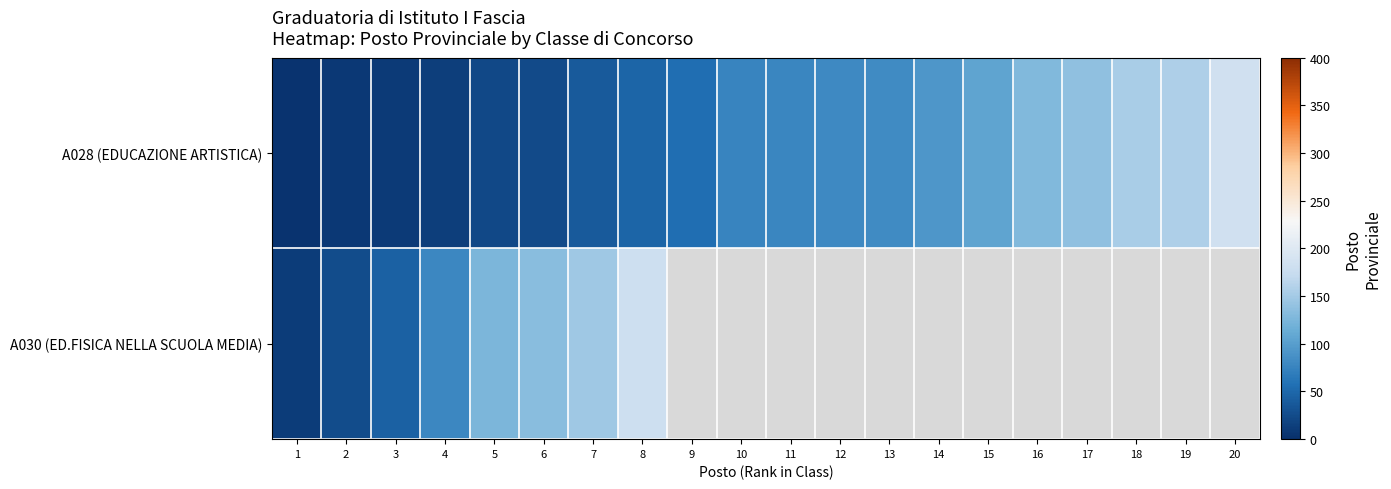

Which category has the lowest value in the A028 (EDUCAZIONE ARTISTICA) series?

1